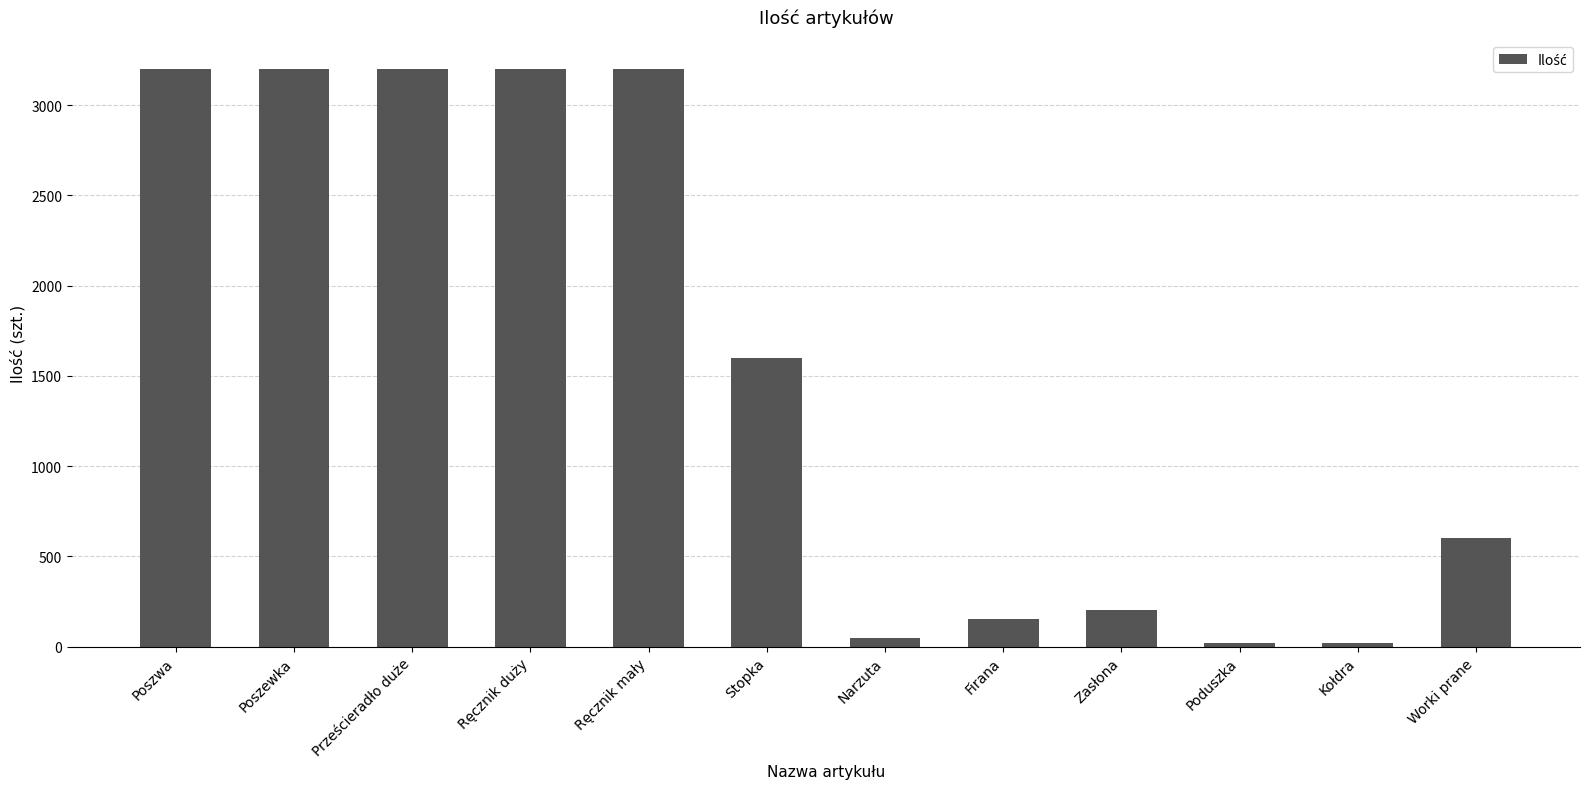

What is the maximum value shown in the chart?

3200